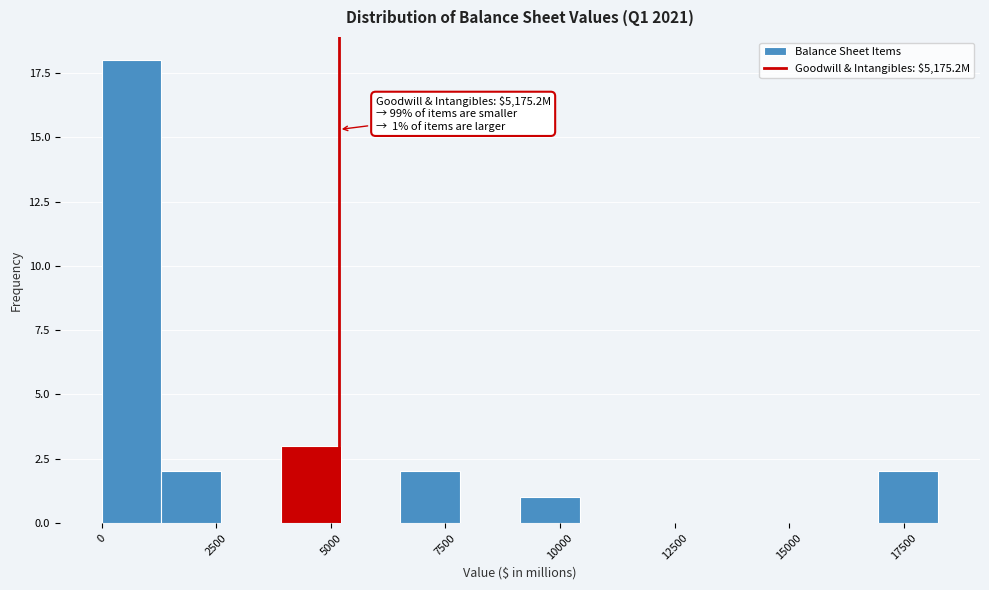

Read against the x-axis, roughly where is the centre of the tallest bar?

500